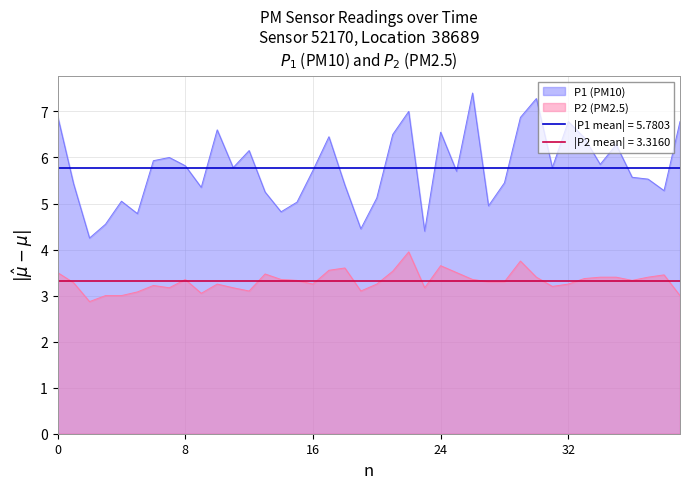

True or false: P2 and P1 cross at least once.

False